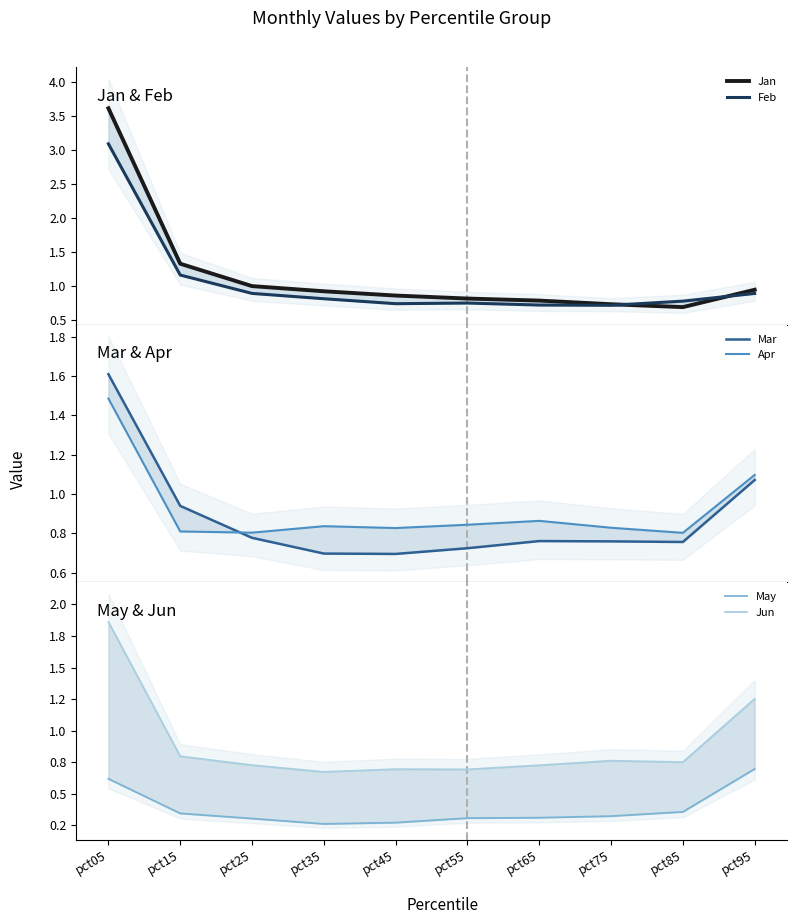

True or false: Apr has a value of 1.3 at pct75.

False